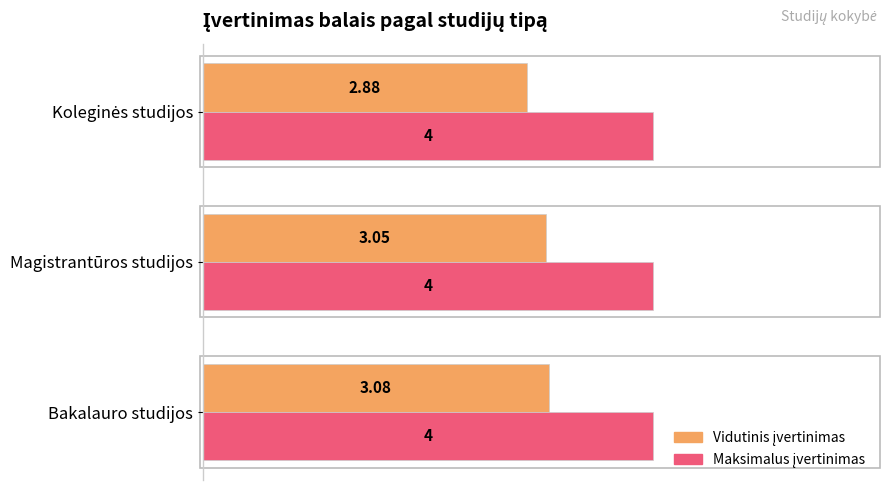

At how many categories does at least one series exceed 3?

3